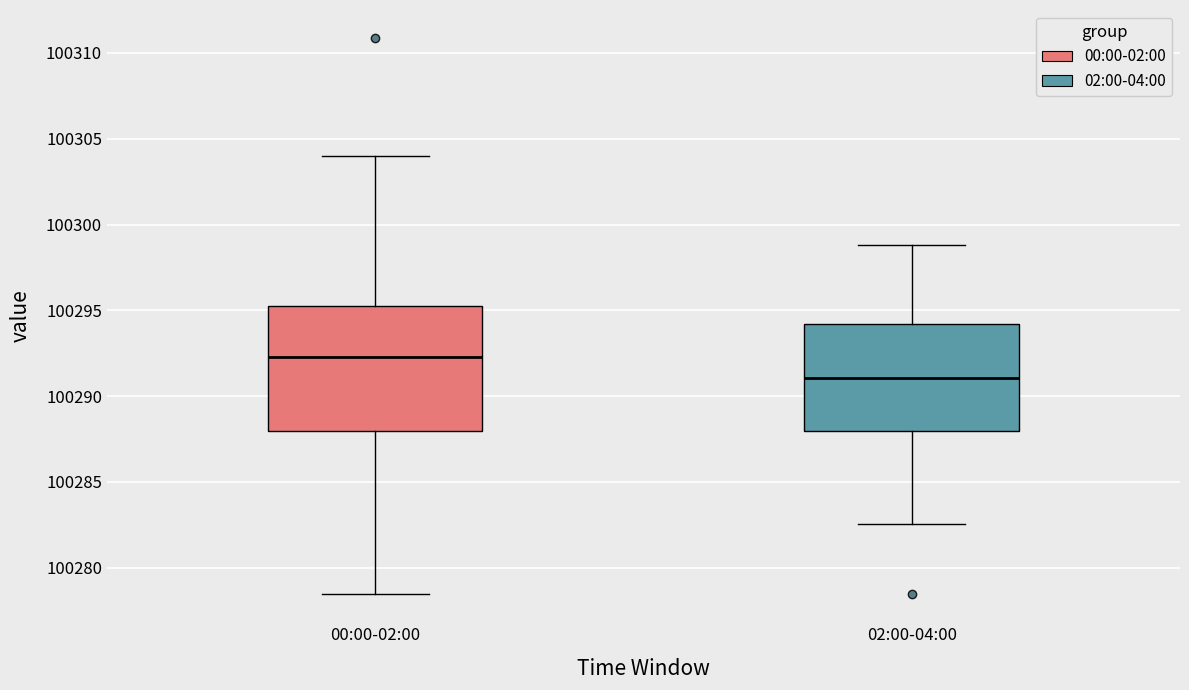

Which box's median line is the highest?

00:00-02:00